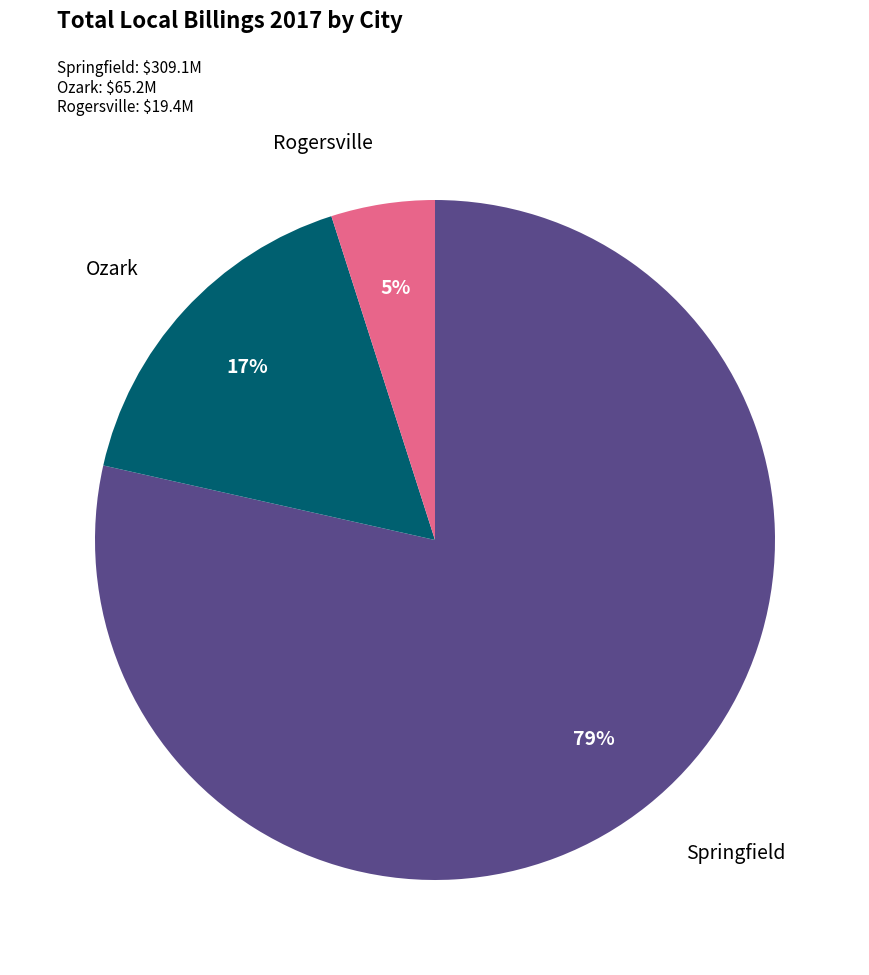

Which slice is the largest?

Springfield